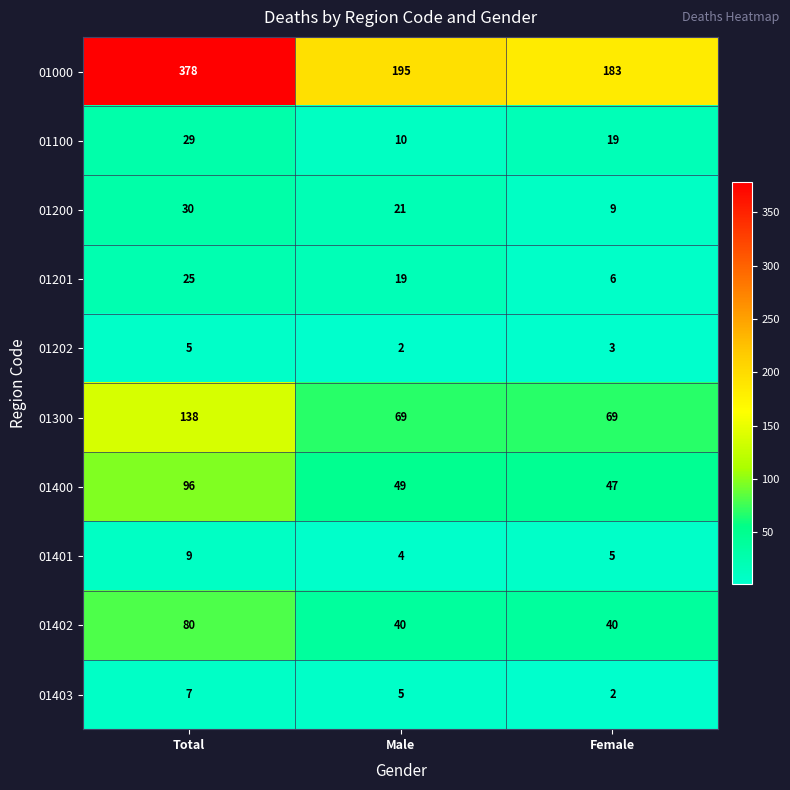

Reading right to left, transcribe all the data shown in this chart.

01000: 183	195	378
01100: 19	10	29
01200: 9	21	30
01201: 6	19	25
01202: 3	2	5
01300: 69	69	138
01400: 47	49	96
01401: 5	4	9
01402: 40	40	80
01403: 2	5	7